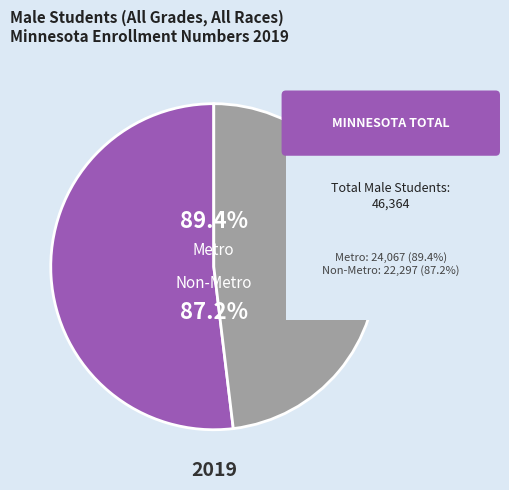

Combined, do Metro and Non-Metro account for over 50%?

Yes